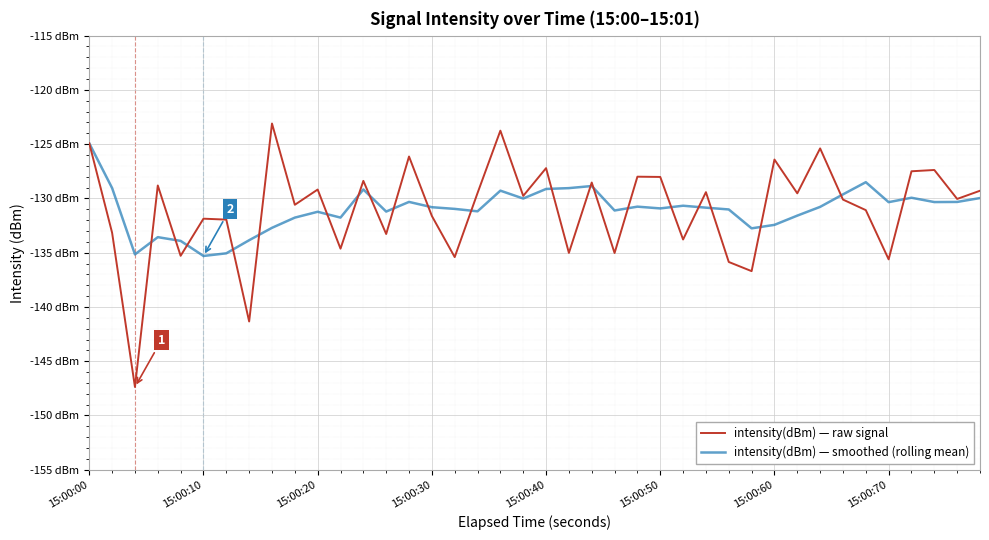

Is this an area chart (filled region under the line)?

No